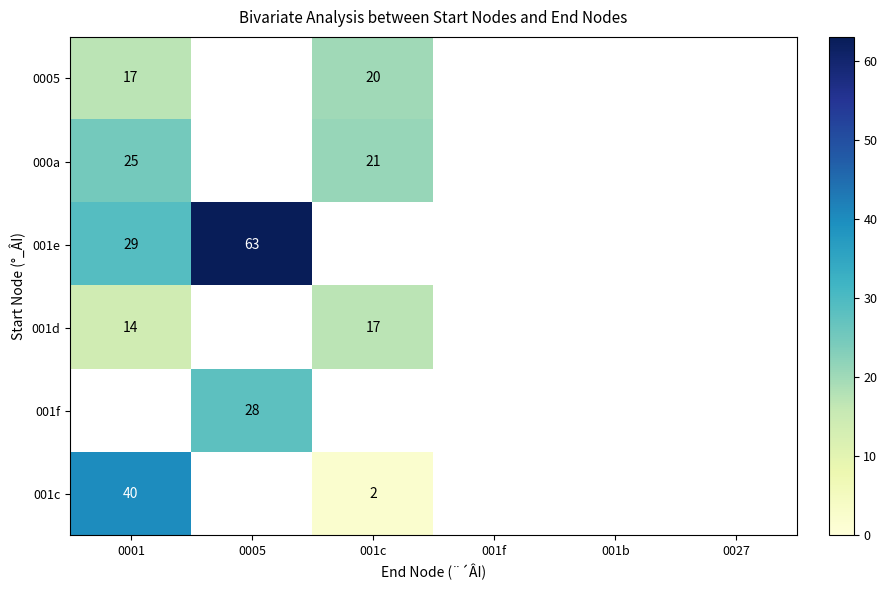

Is it true that 0005 equals 28 at 001c?

False